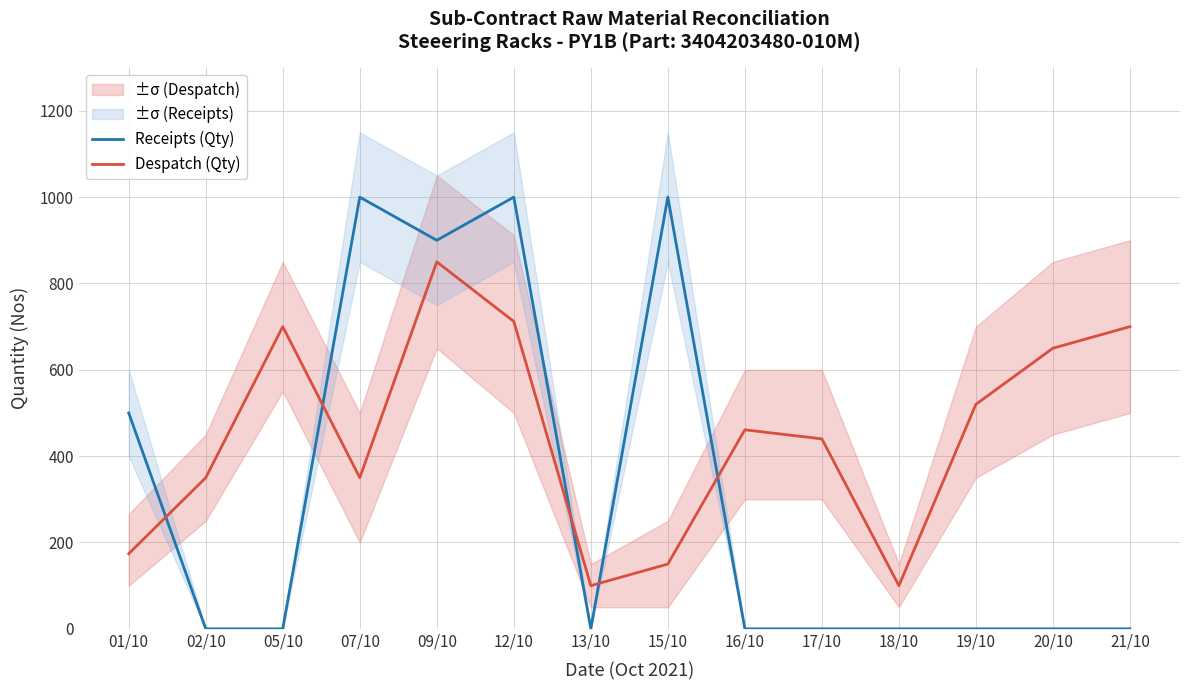

Reading left to right, list all the values displayed in this chart.

Receipts (Qty): 500	0	0	1000	900	1000	0	1000	0	0	0	0	0	0
Despatch (Qty): 174	350	700	350	850	712	100	150	461	440	100	520	650	700